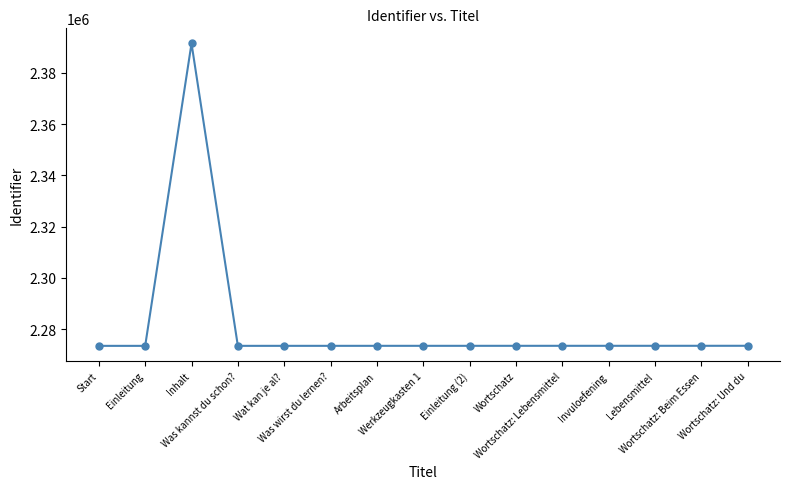

What is the minimum value shown in the chart?

2273545